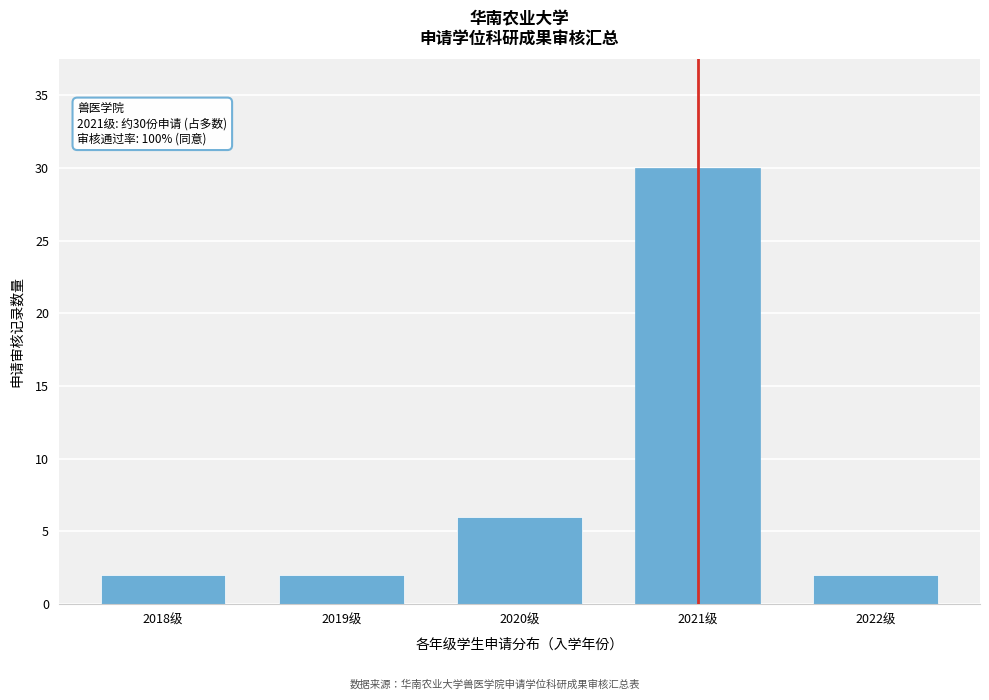

Reading right to left, what are all the values shown in this chart?

2	30	6	2	2